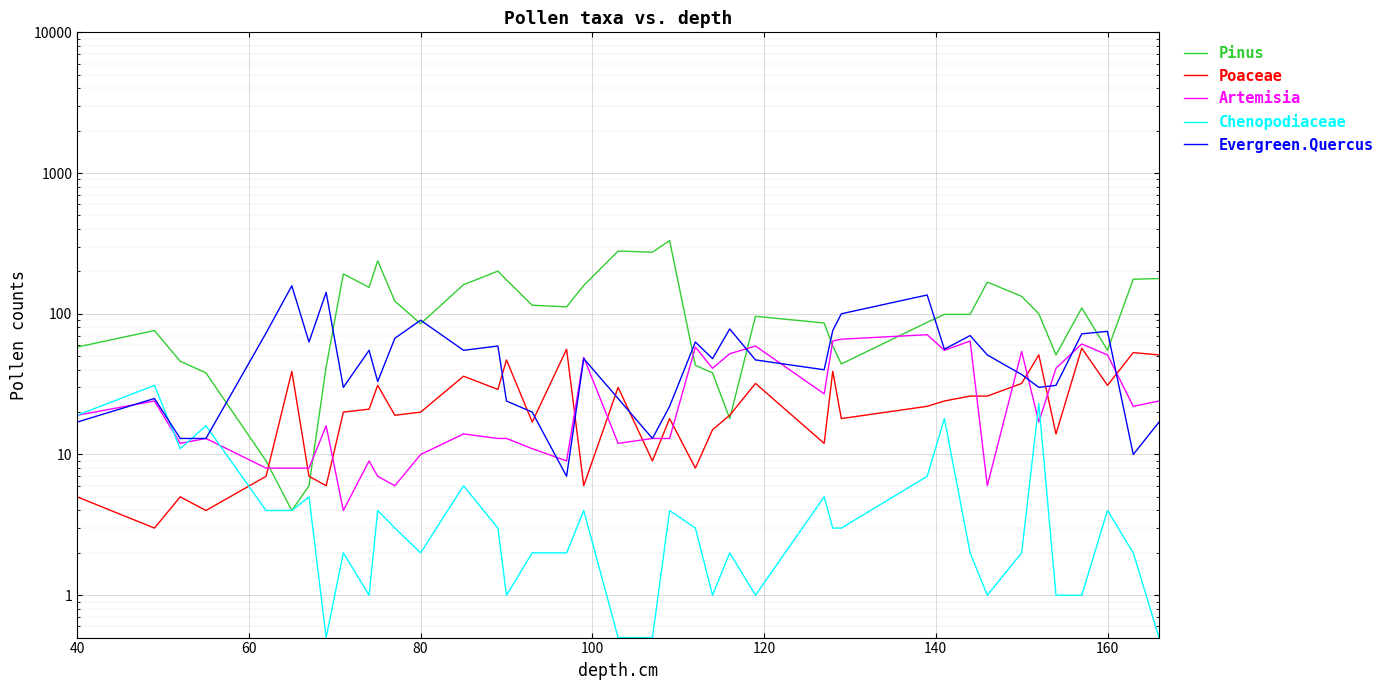

What is the sum of all Pinus values?

4517.0